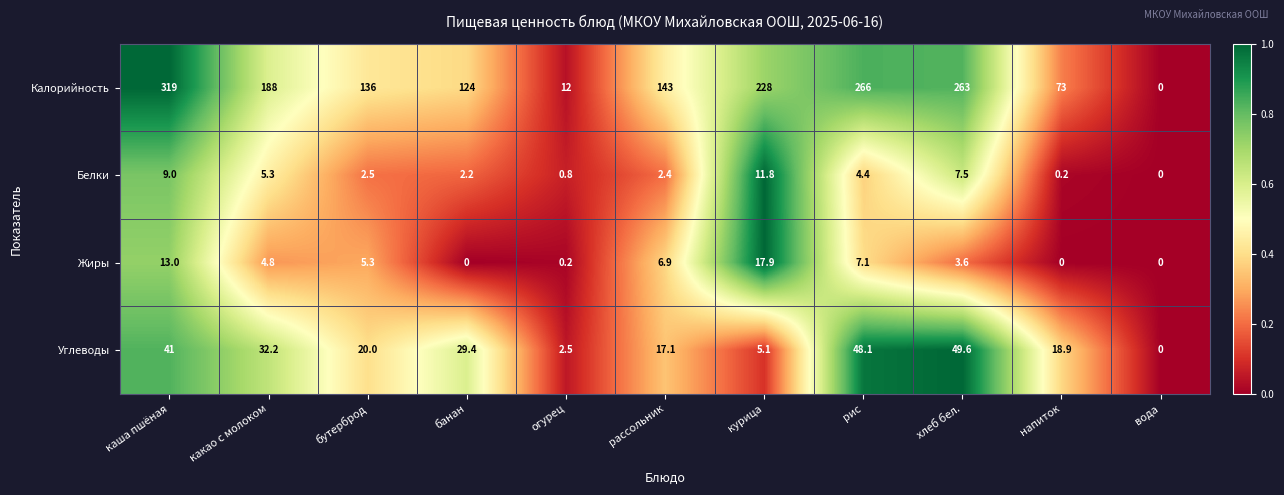

Which series has the largest total across all categories?

Калорийность